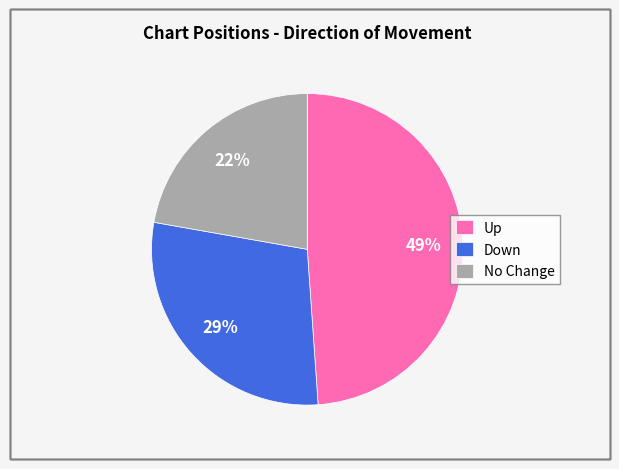

Count the number of slices in the pie.

3